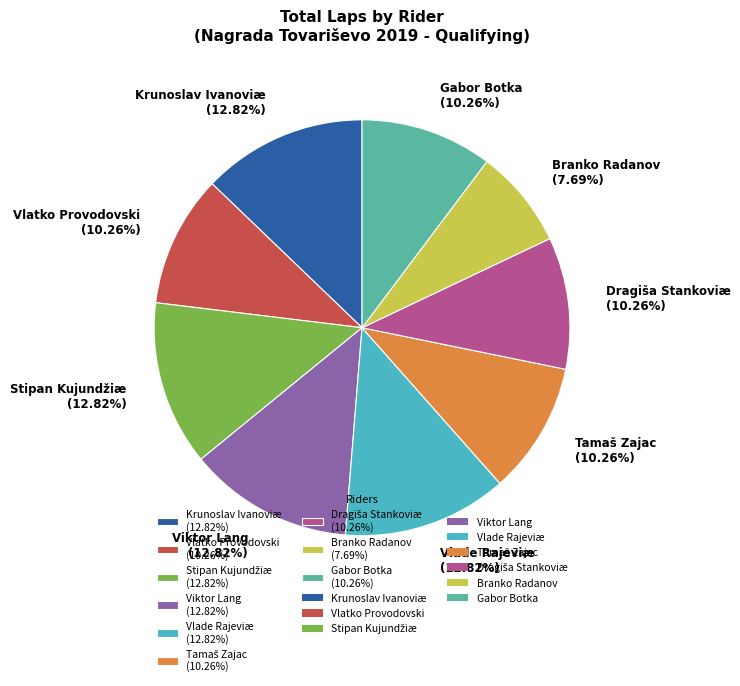

Does any single category account for the majority?

No